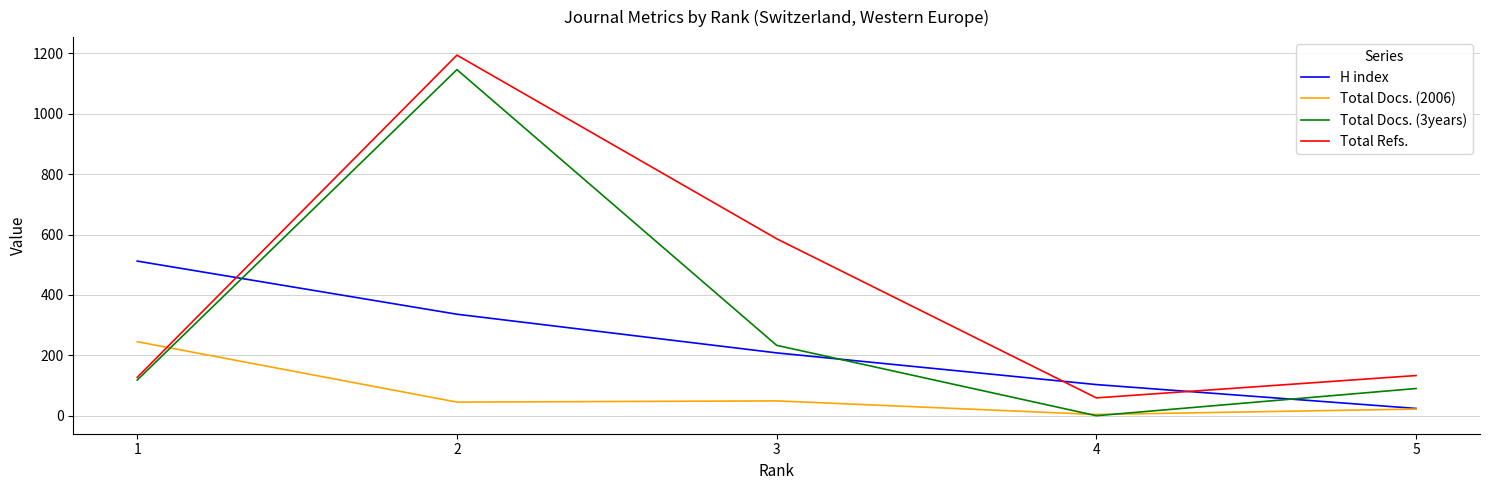

What is the difference between the Total Docs. (3years) values at 1 and 4?

118